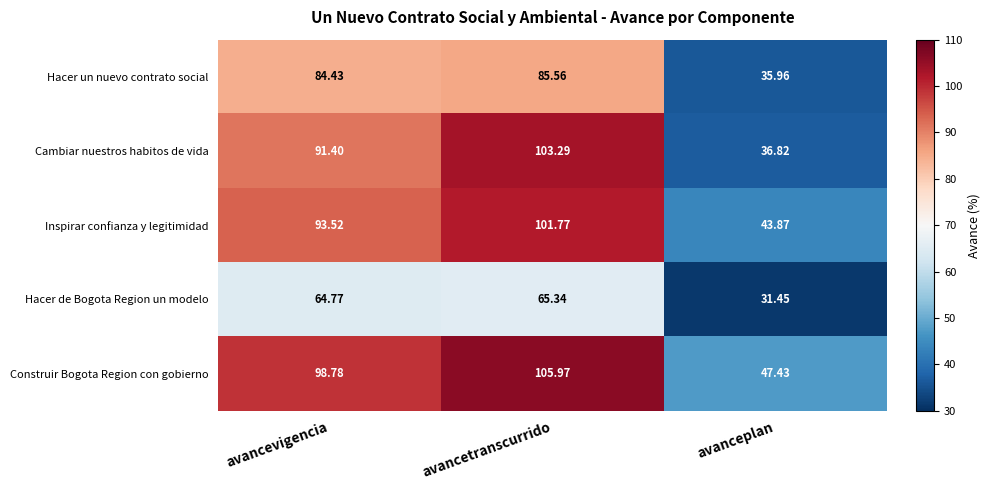

At which category is the sum across all series the highest?

avancetranscurrido